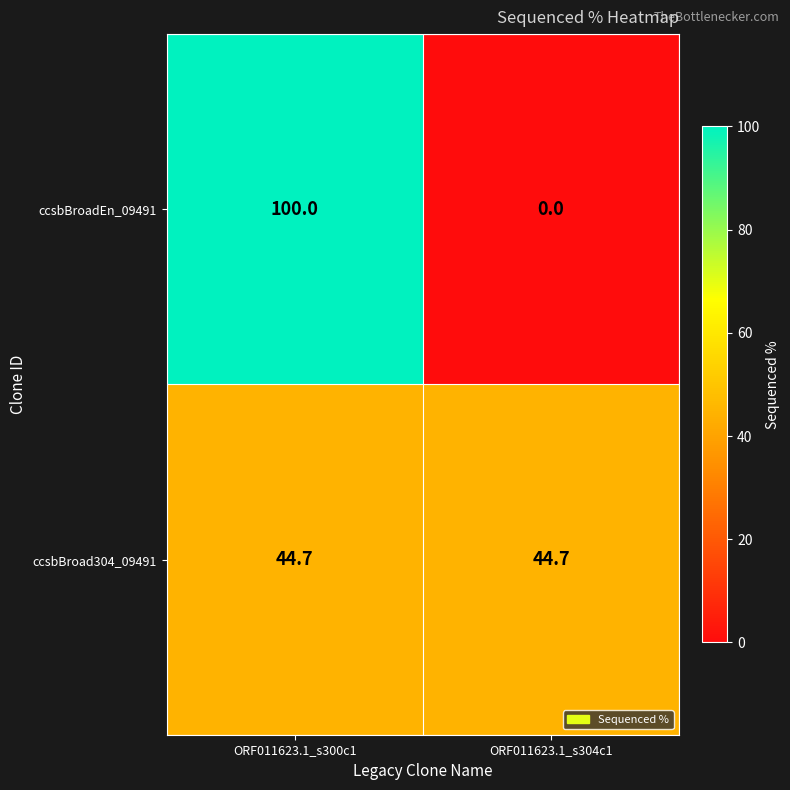

List the series in order of their peak value, lowest first.

ccsbBroad304_09491, ccsbBroadEn_09491